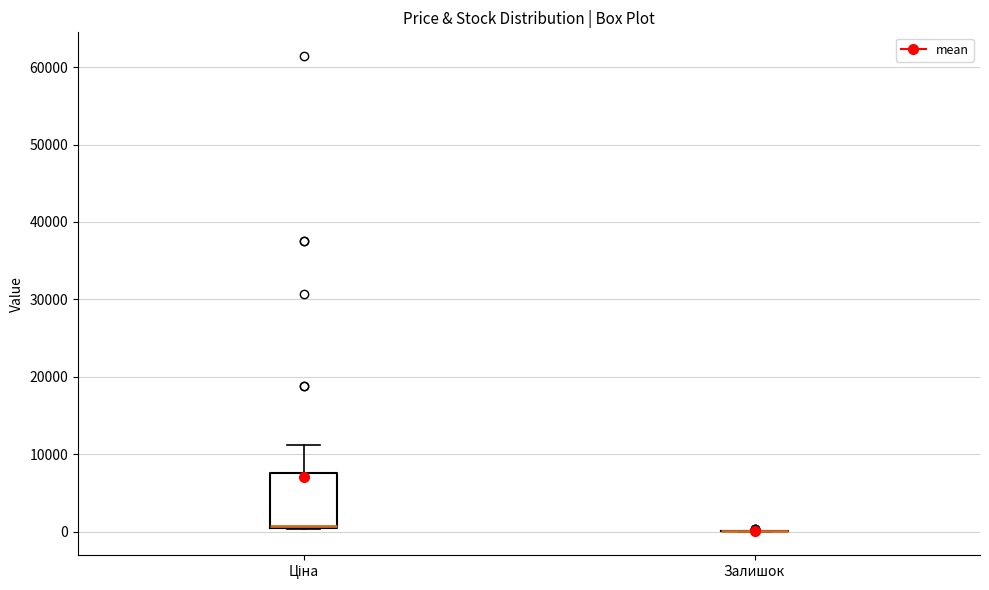

Where does the upper whisker of the box for Ціна end on the y-axis? The values are not printed on the chart, so give them approximately, as read against the axis.

11000